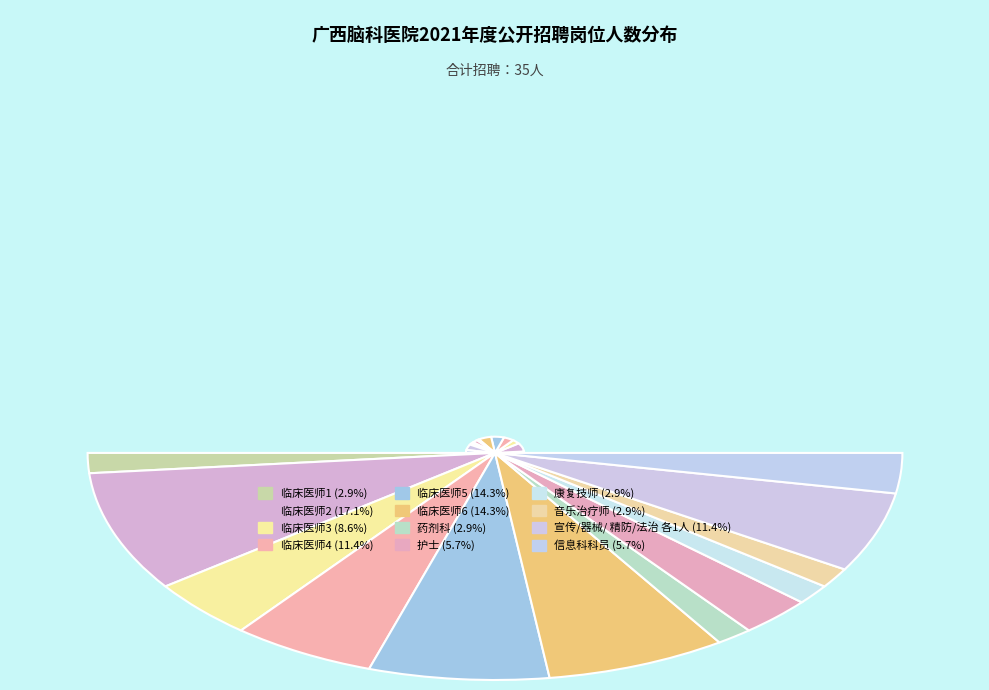

To the nearest percent, what is the difference between the 临床医师2 and 临床医师4 slice percentages?

6%